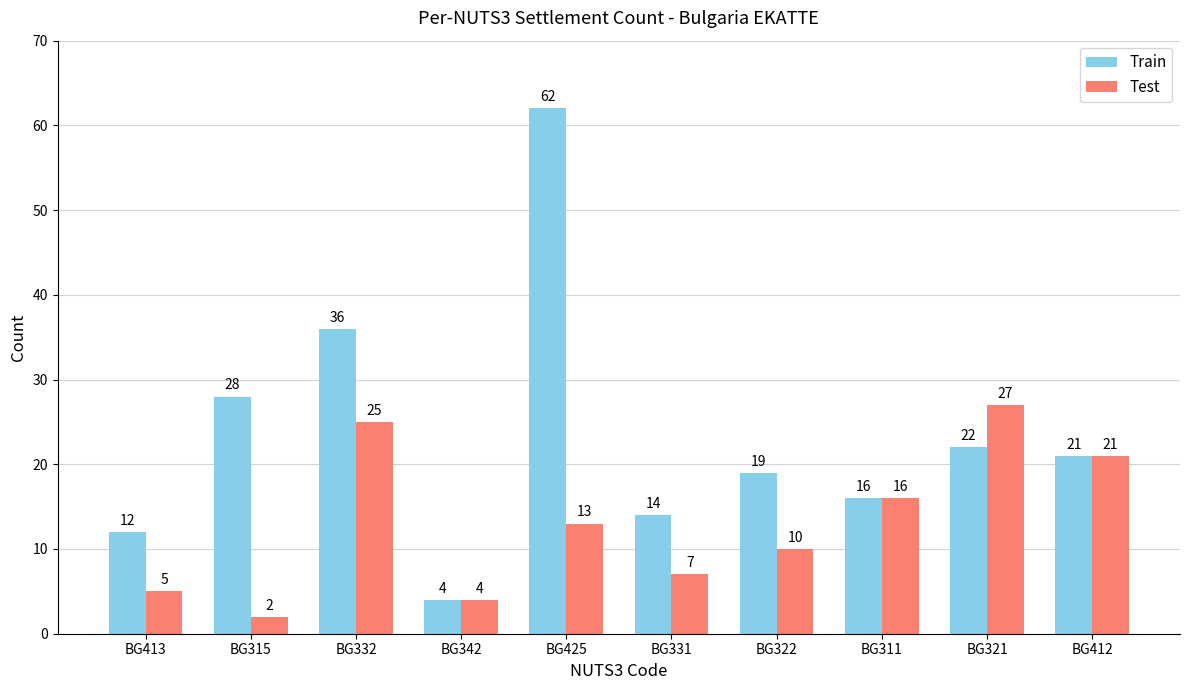

At which label does Train first exceed 21?

BG315